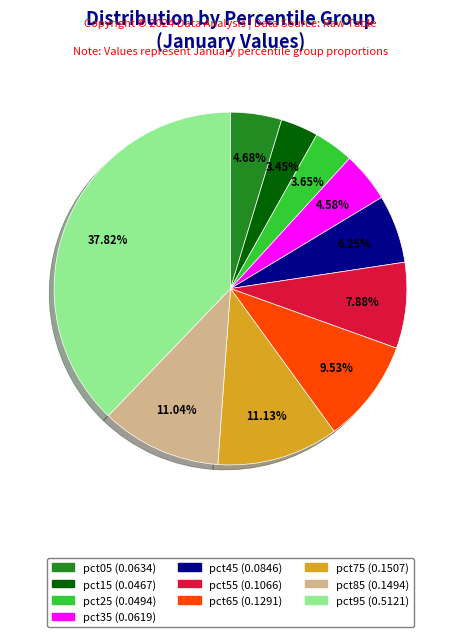

The pct35 slice represents 18% of the pie. True or false?

False